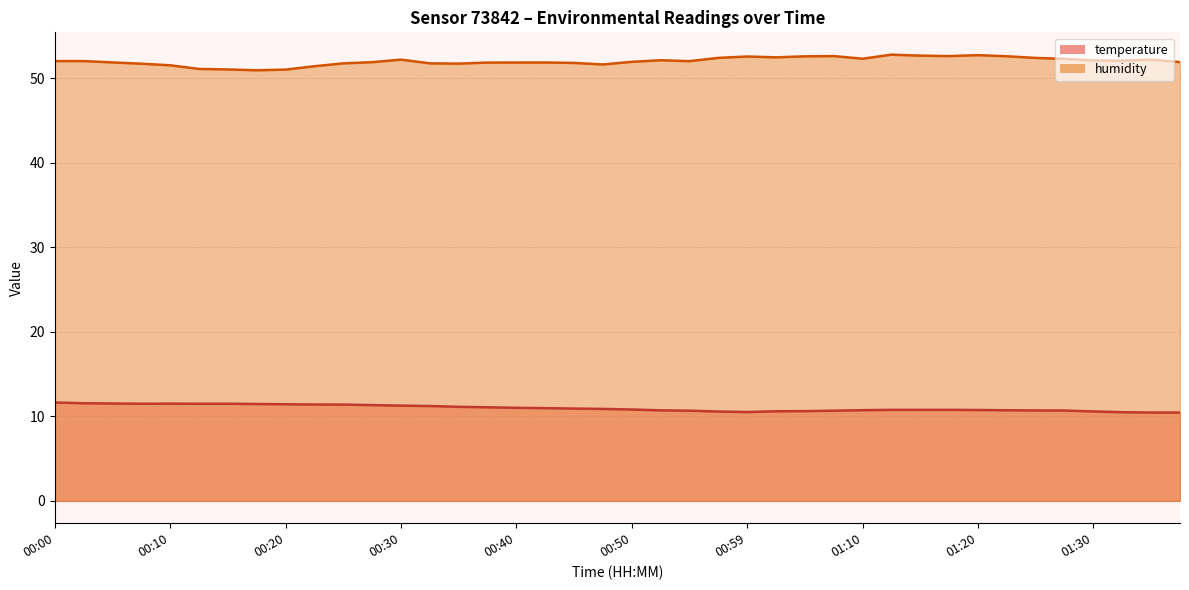

What is the total value across all series at 01:28?

63.0